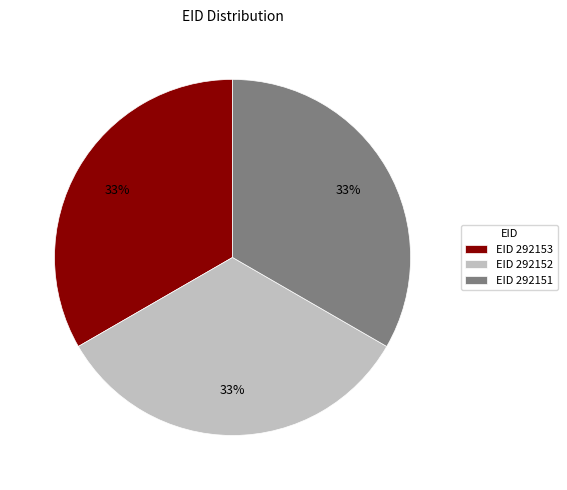

To the nearest percent, what percentage of the pie is EID 292153?

33%